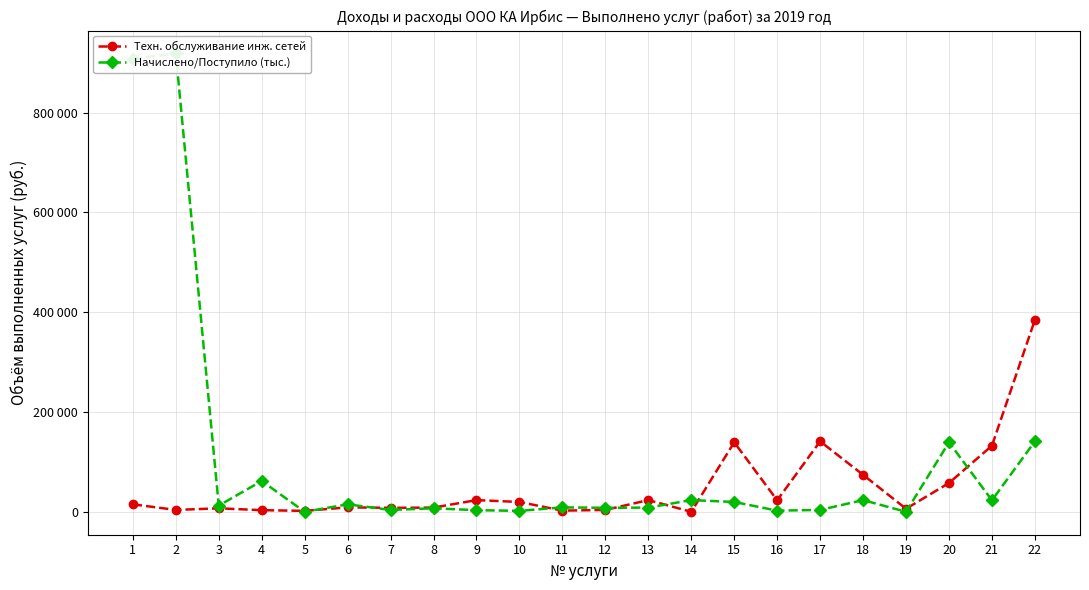

What value does the Начислено/Поступило (тыс.) series have at 15?

19704.4